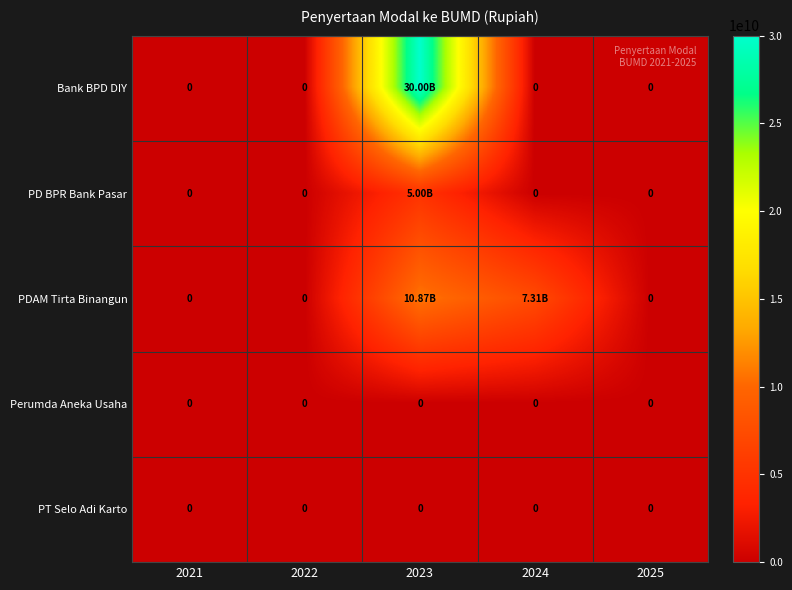

List the labels in order of PT Selo Adi Karto value, largest first.

2021, 2022, 2023, 2024, 2025